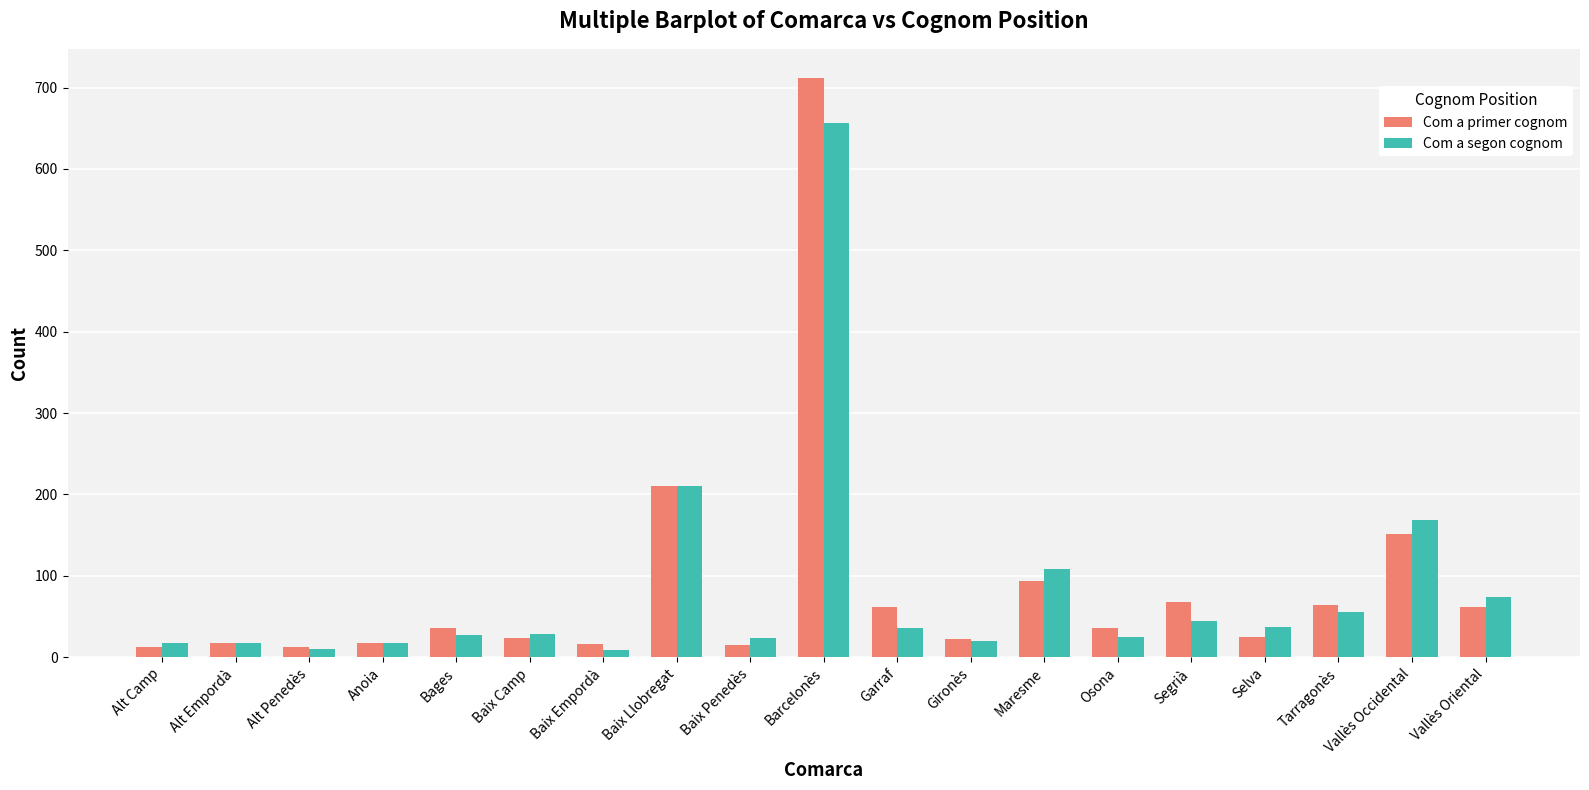

What is the value of the Com a segon cognom bar at the 5th from the left?

27